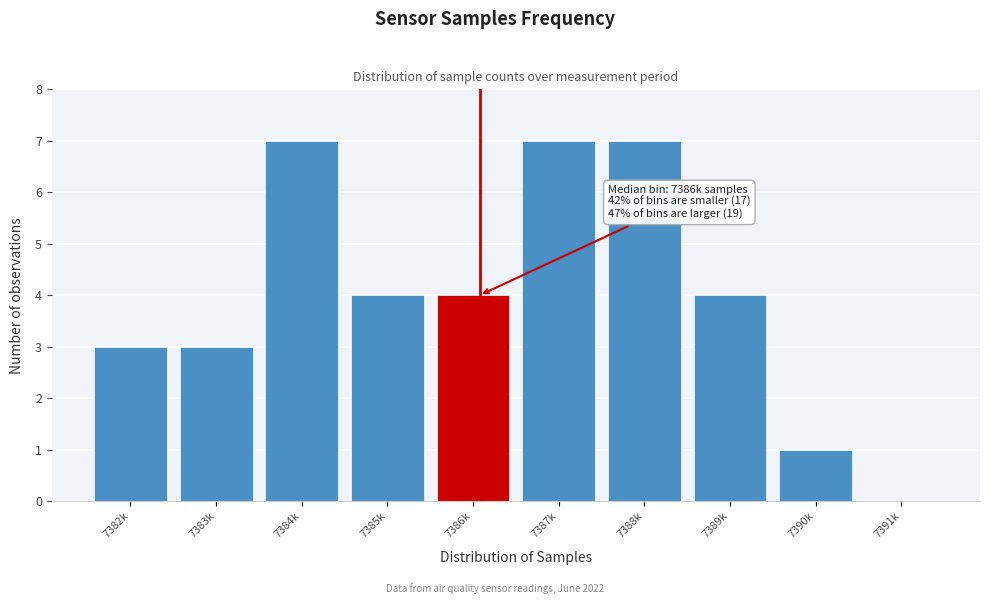

Reading left to right, extract all data points from this chart.

7382k=3	7383k=3	7384k=7	7385k=4	7386k=4	7387k=7	7388k=7	7389k=4	7390k=1	7391k=0